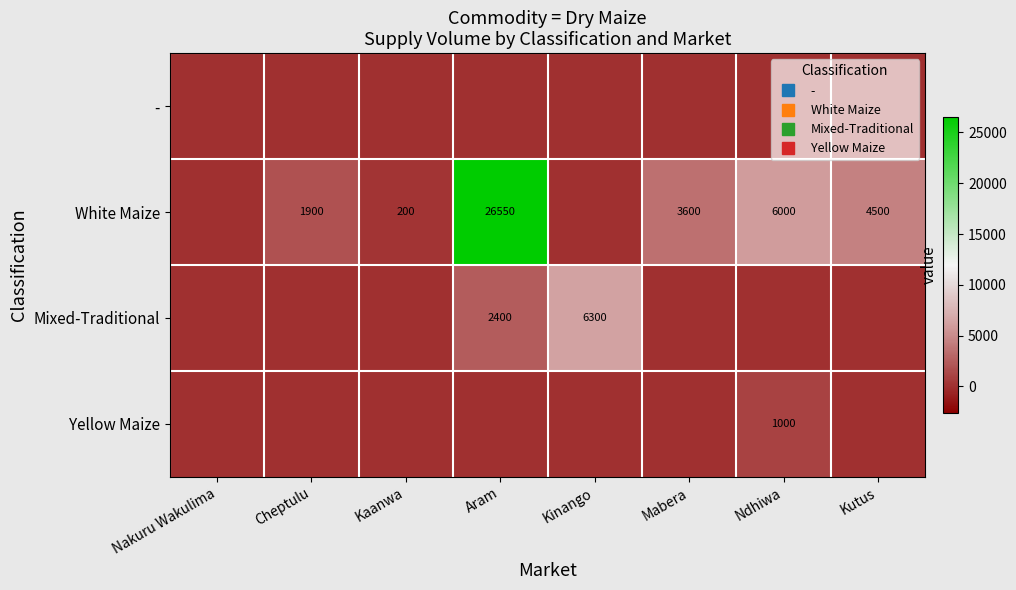

What is the spread (max minus min) of values at Mabera?

3600